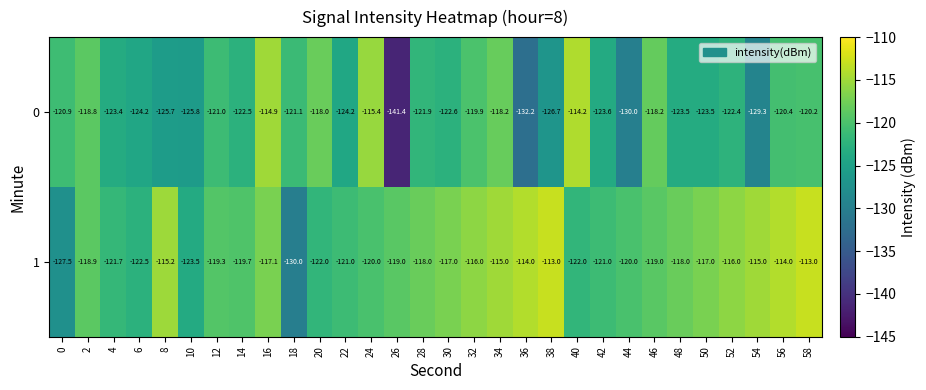

What is the difference between the maximum and minimum values in the 1 series?

17.0